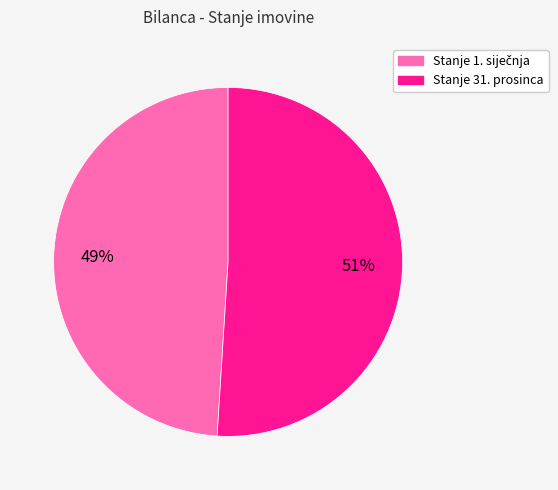

To the nearest percent, what is the average slice percentage?

50%